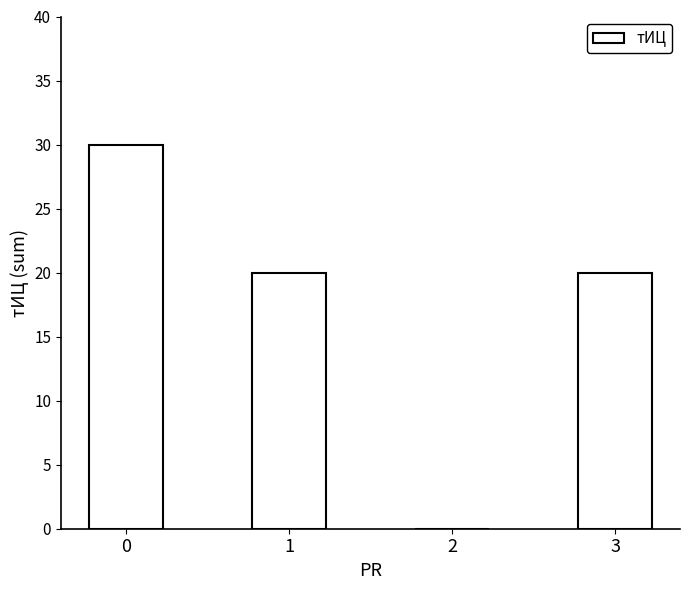

Reading right to left, transcribe all the data shown in this chart.

20	0	20	30